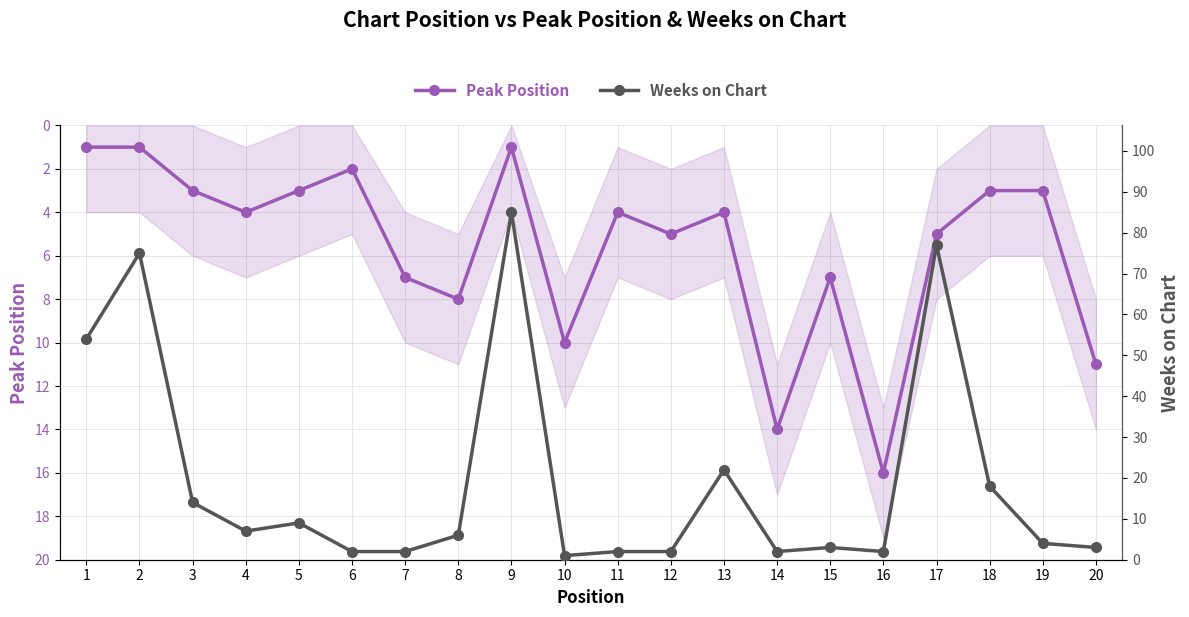

True or false: Peak Position and Weeks on Chart intersect in this chart.

True